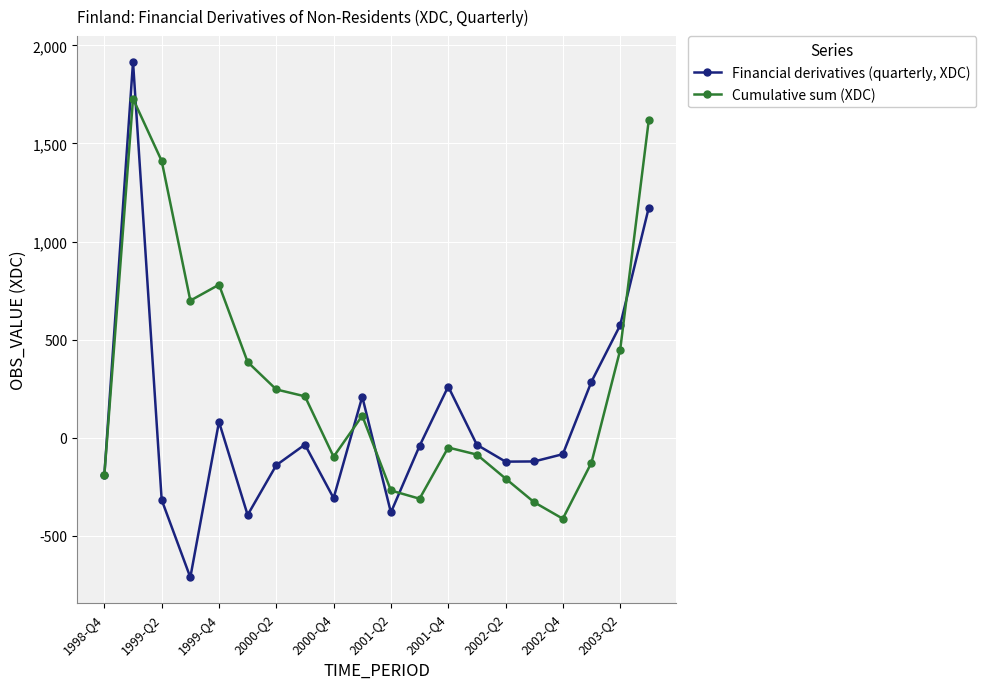

Which series has the largest total across all categories?

Cumulative sum (XDC)